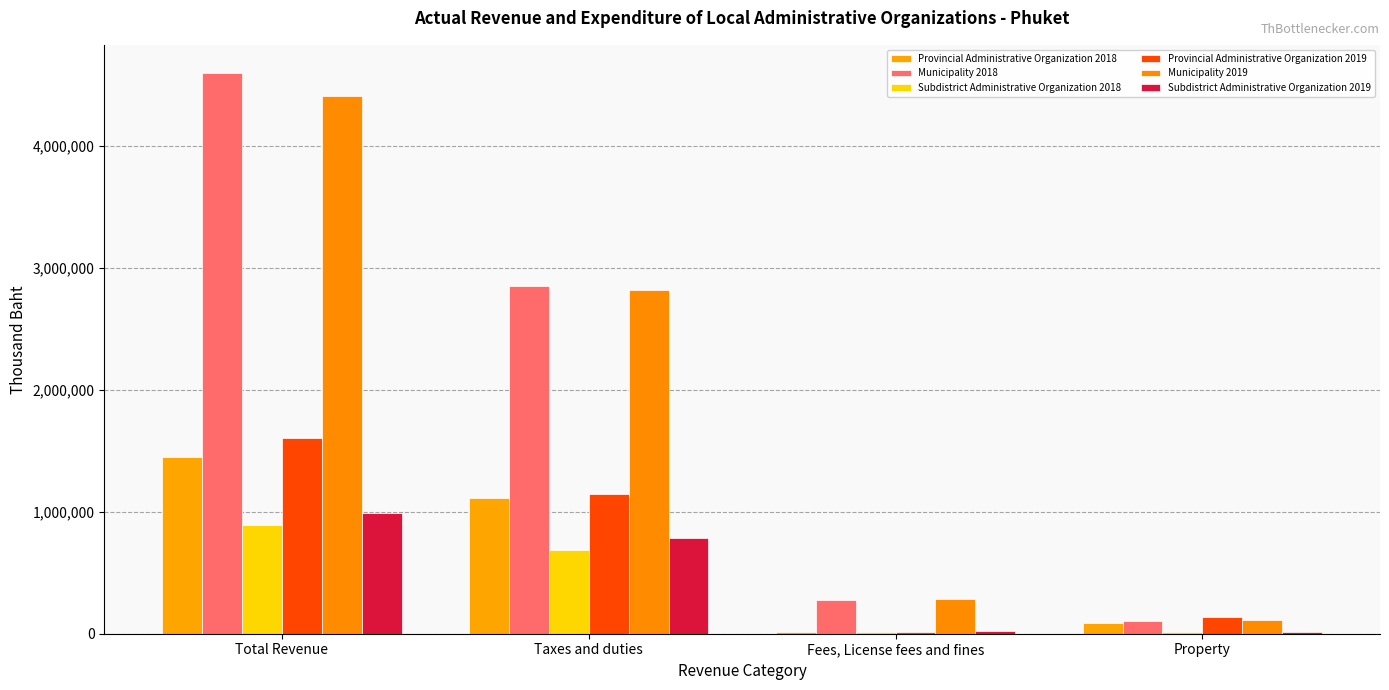

Which series has the largest range (max minus min)?

Municipality 2018